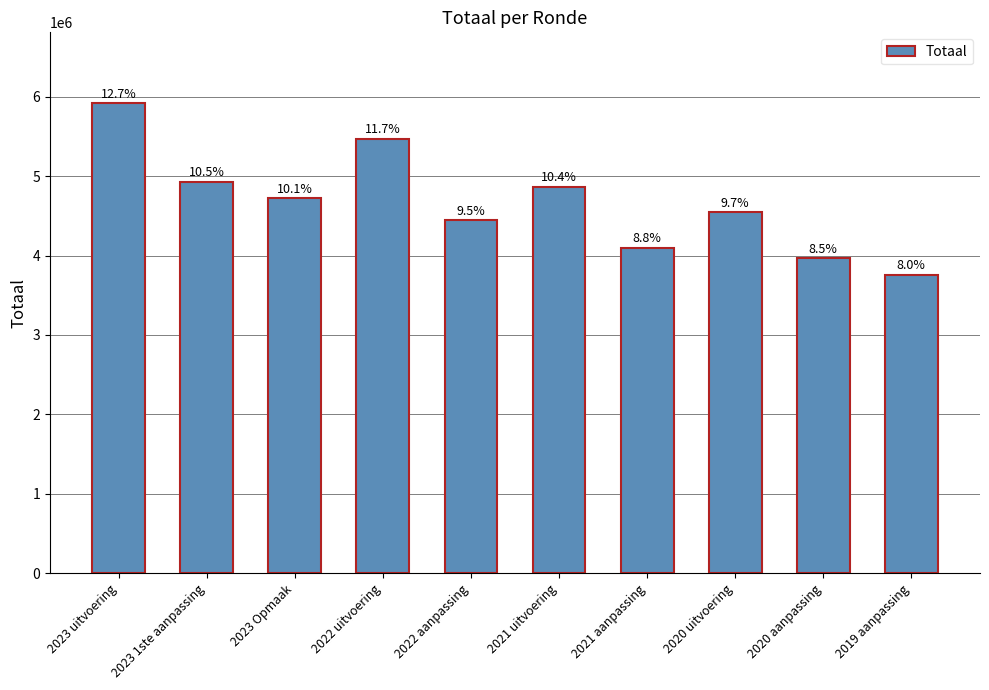

Rank the categories by value from lowest to highest.

2019 aanpassing, 2020 aanpassing, 2021 aanpassing, 2022 aanpassing, 2020 uitvoering, 2023 Opmaak, 2021 uitvoering, 2023 1ste aanpassing, 2022 uitvoering, 2023 uitvoering